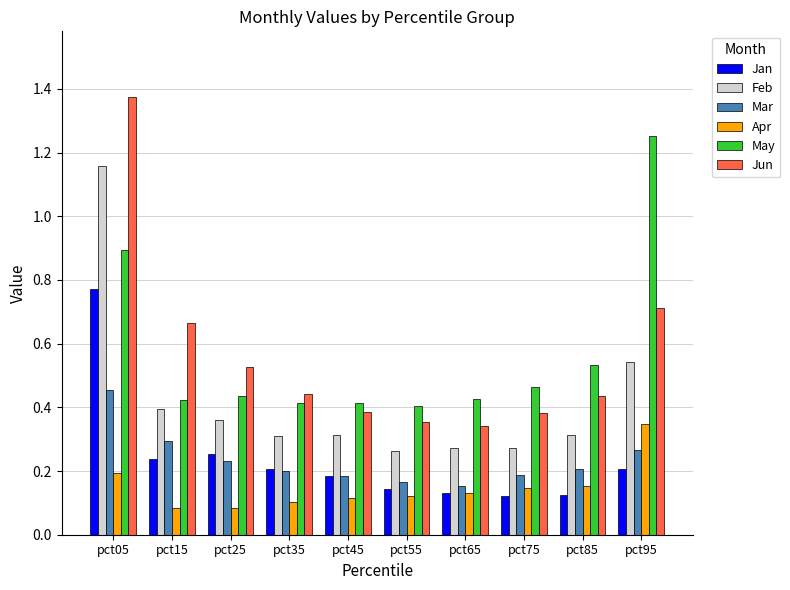

What is the sum of the Jun values at pct25 and pct05?

1.9